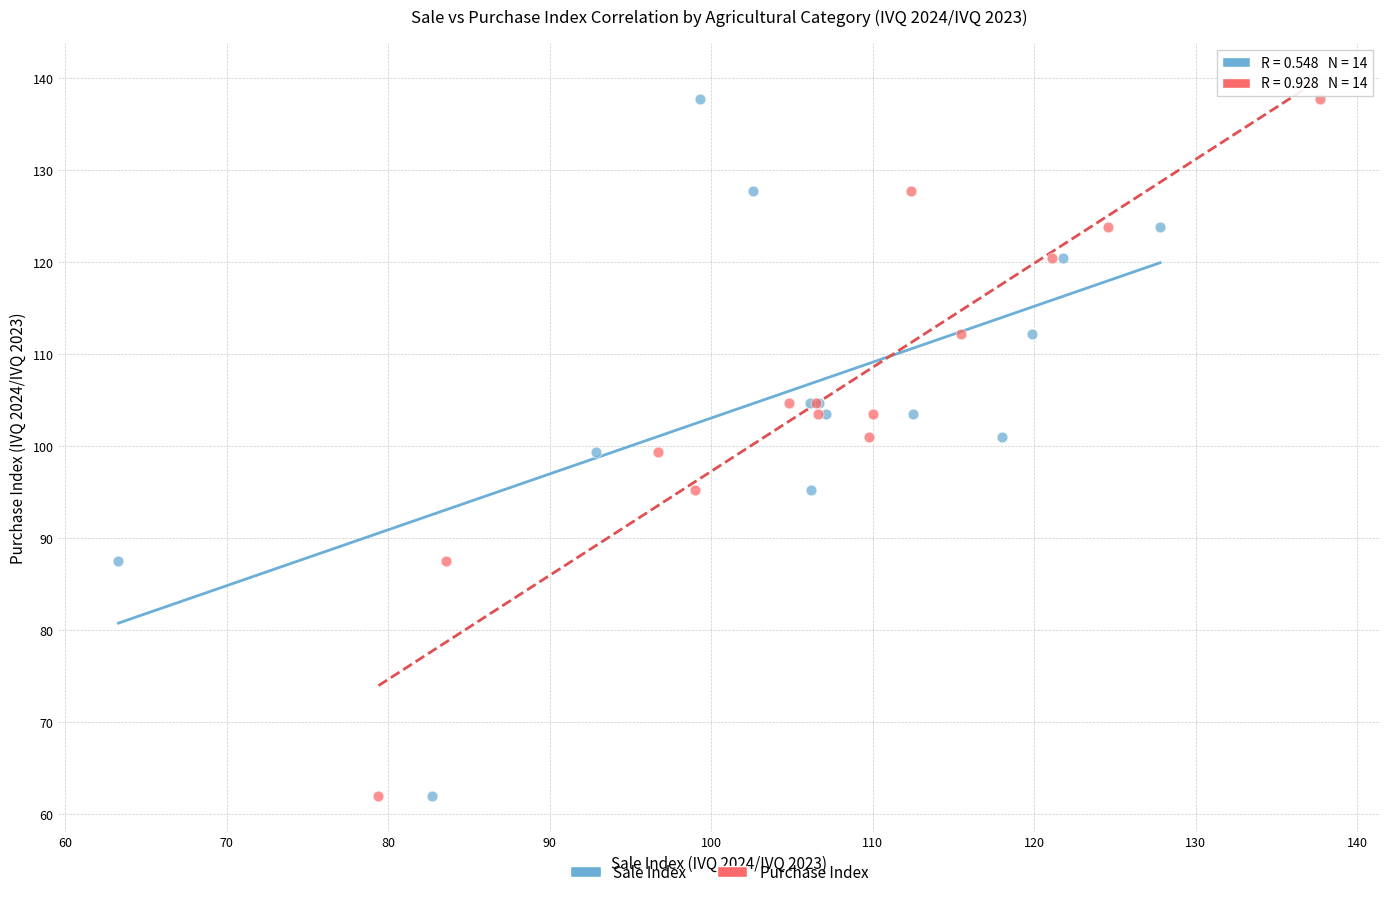

What are all the series names shown in the legend?

Sale Index, Purchase Index